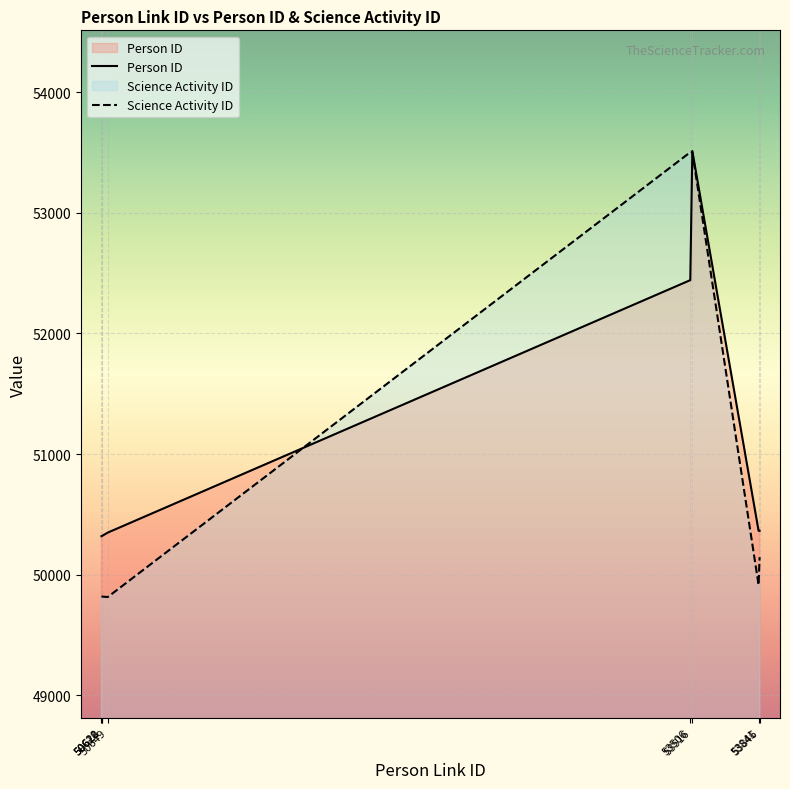

What is the sum of the Science Activity ID values at 50649 and 53846?

99961